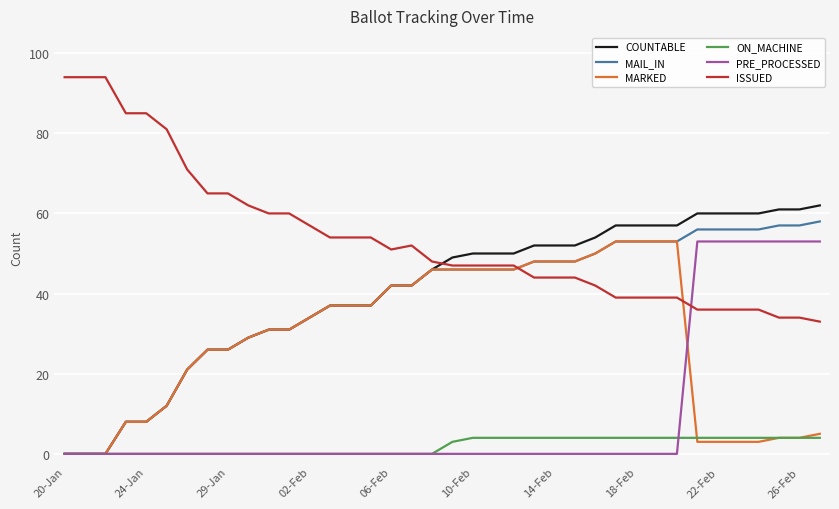

Which series has the largest total across all categories?

ISSUED